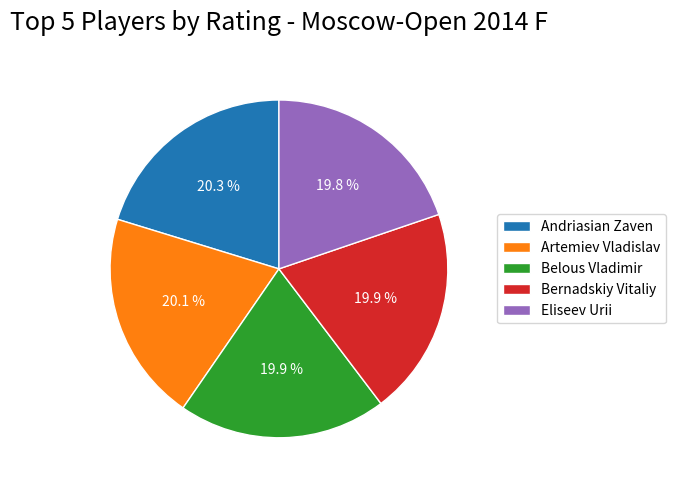

To the nearest percent, what portion does Bernadskiy Vitaliy represent?

20%